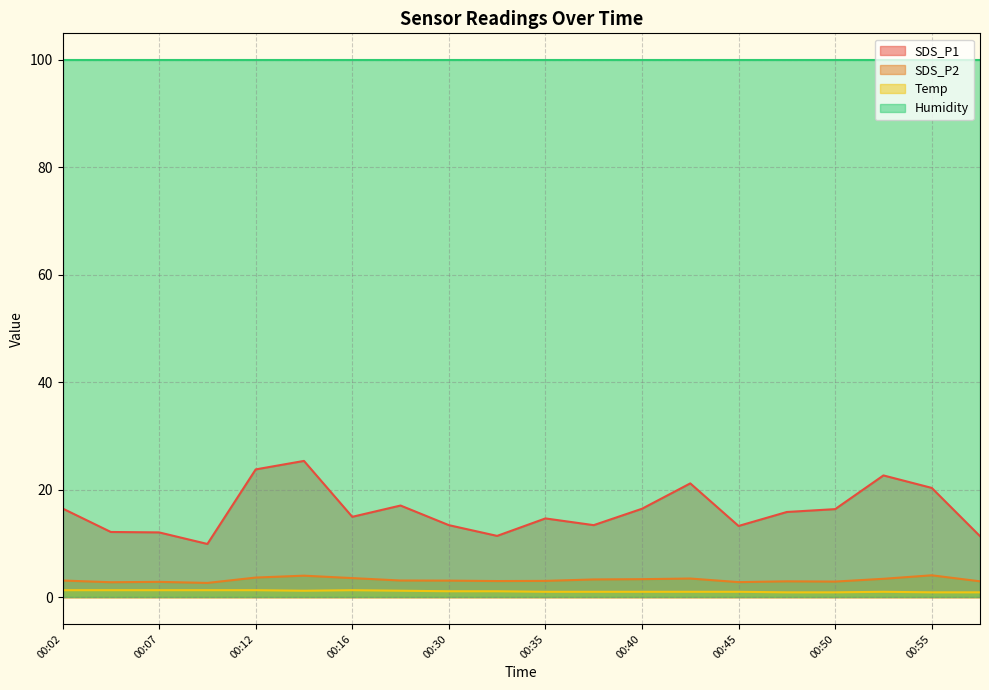

True or false: Humidity and SDS_P2 intersect in this chart.

False